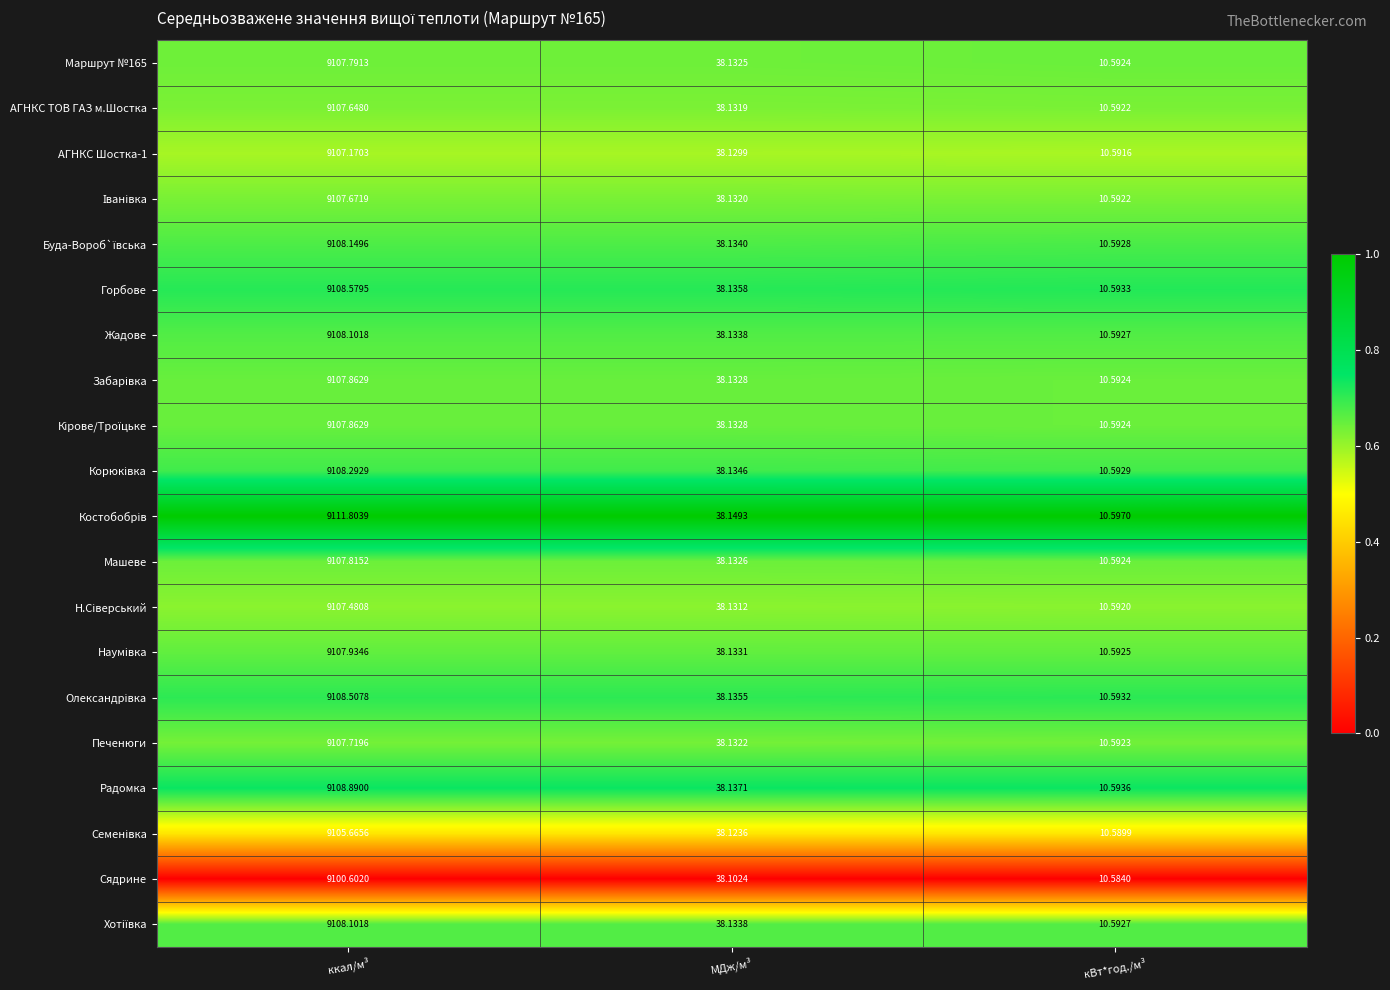

At which label does Горбове reach its minimum?

кВт*год./м³